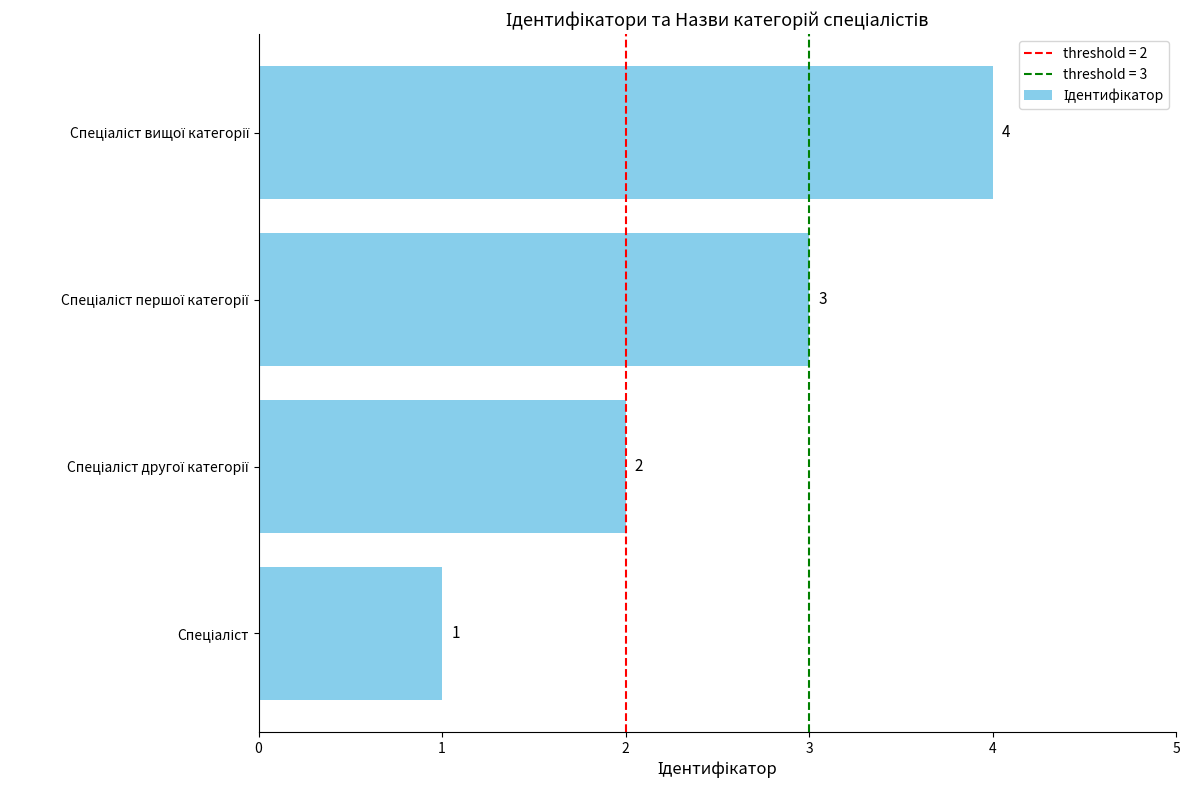

What is the sum of all values?

10